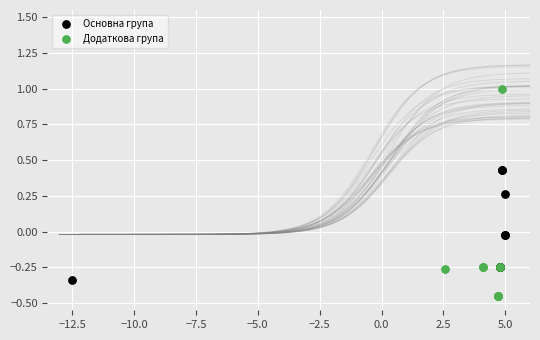

Which series has the widest spread of Y values?

Додаткова група